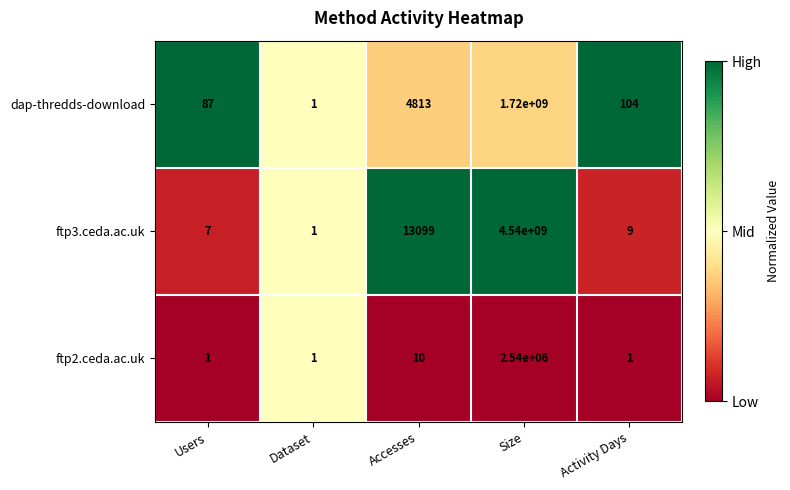

How many distinct data groups are displayed?

3